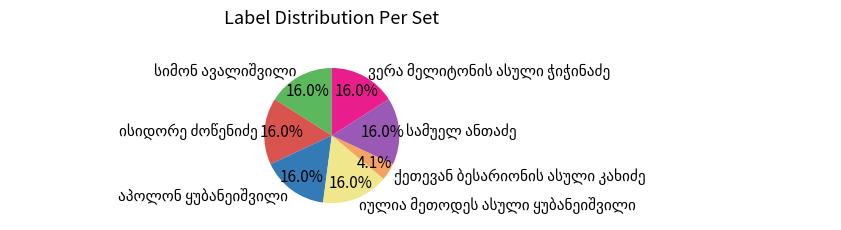

Does any single category account for the majority?

No